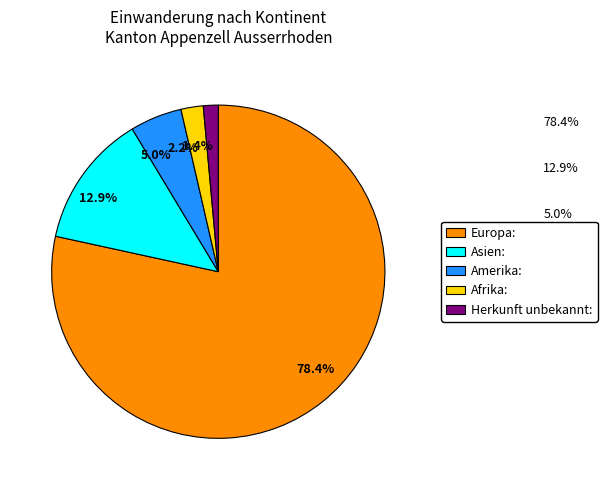

What is the ratio of the value at 5.0% to the value at 2.2%?

2.3